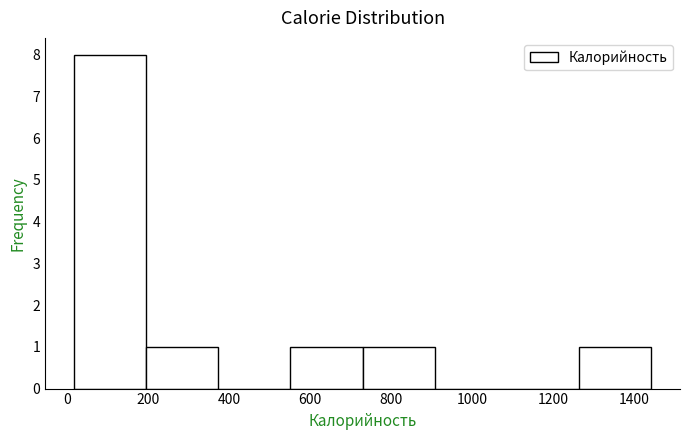

Reading left to right, transcribe this chart: for each bar, give the range it covers on the x-axis and its height. Neither the bar edges nor the heights are printed on the chart, so give them approximately, as read against the axes.

20 to 200: 8
200 to 380: 1
380 to 560: 0
560 to 720: 1
720 to 900: 1
900 to 1080: 0
1080 to 1260: 0
1260 to 1440: 1